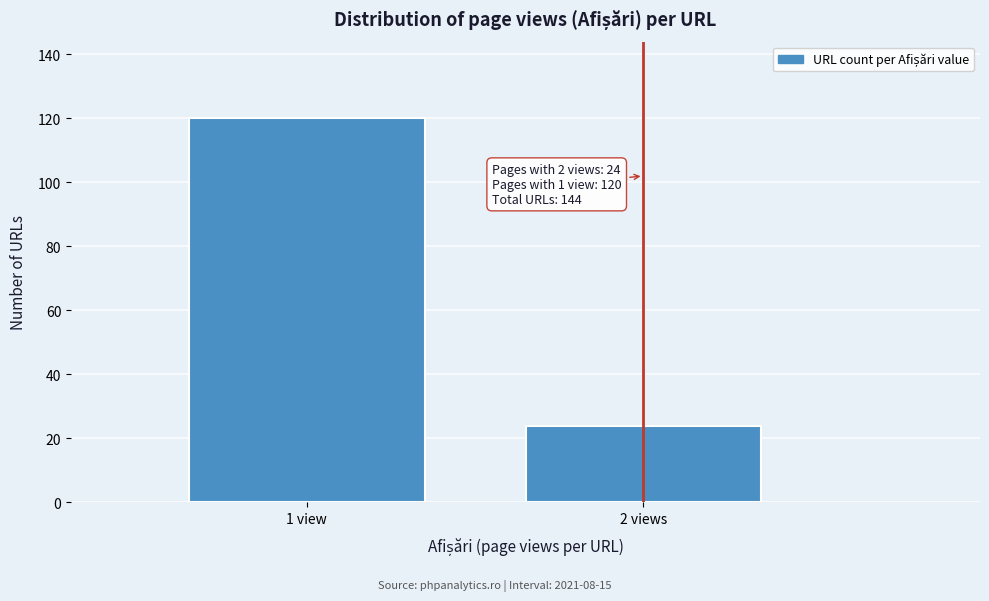

Reading left to right, what are all the values shown in this chart?

1 view=120	2 views=24